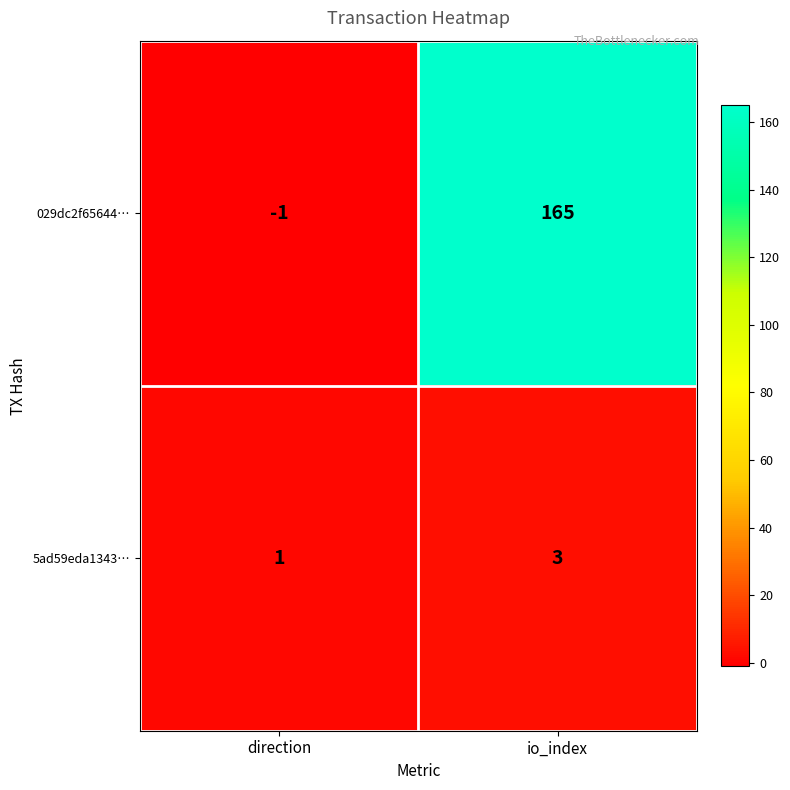

Reading left to right, transcribe all the data shown in this chart.

029dc2f65644…: -1	165
5ad59eda1343…: 1	3